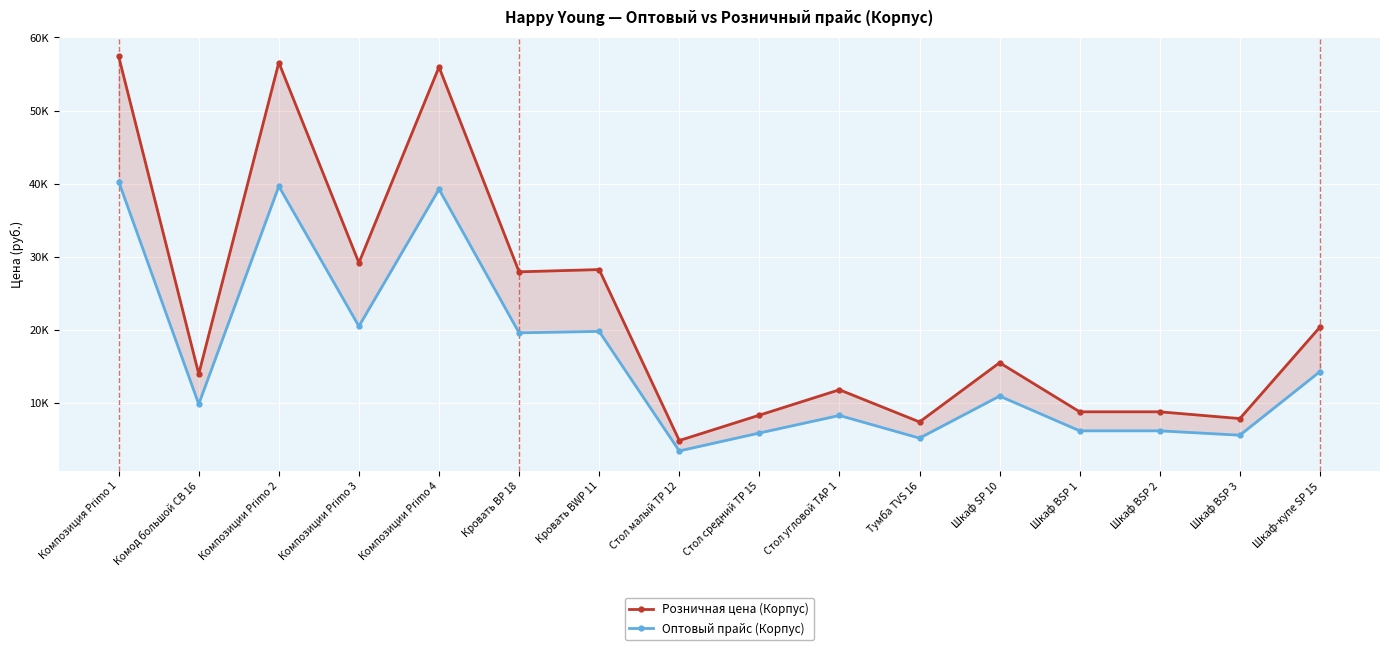

How many lines are shown in the chart?

2